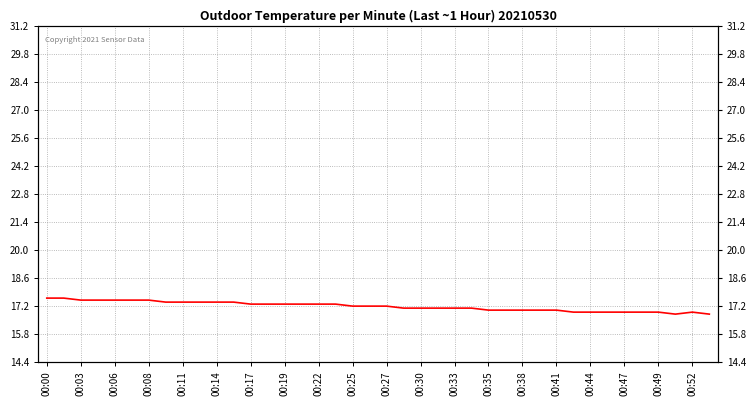

How many lines are shown in the chart?

1